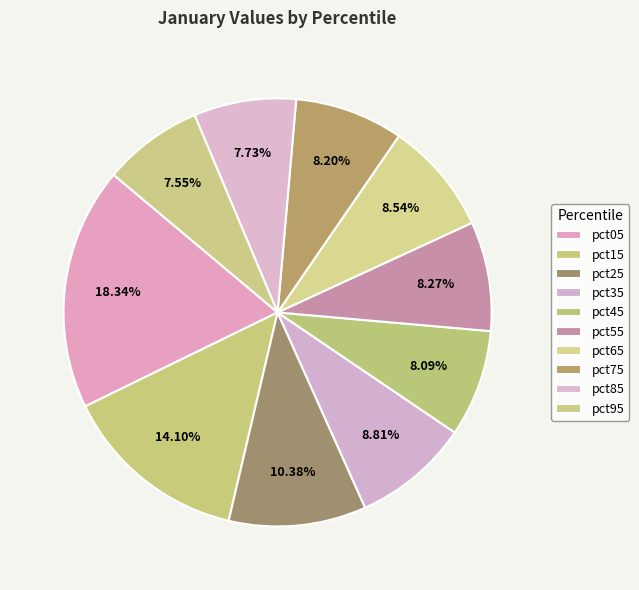

Is it true that pct05 is 18% of the pie?

True